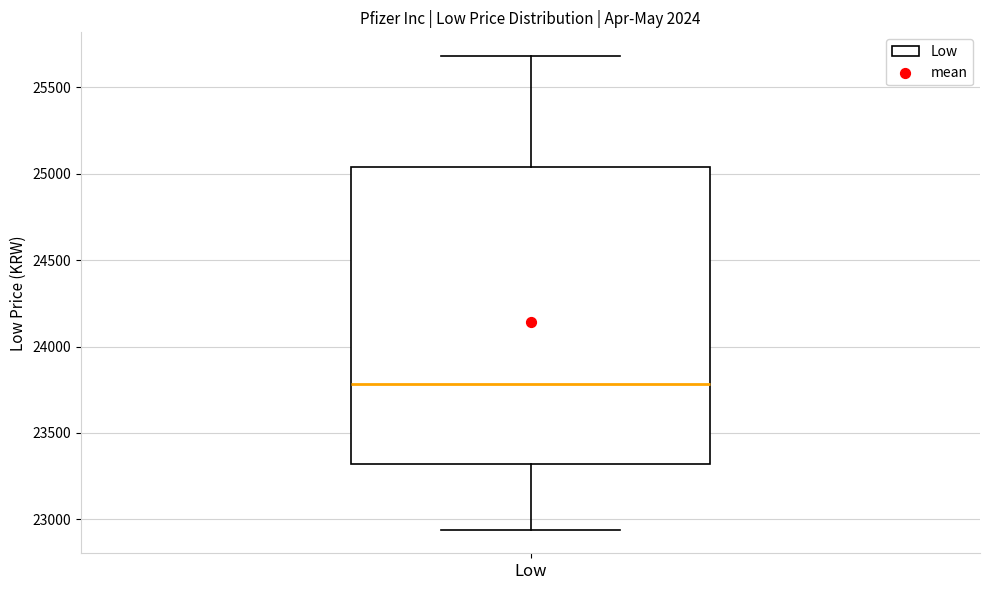

Where is the upper edge of the box for Low on the y-axis? The values are not printed on the chart, so give them approximately, as read against the axis.

25050